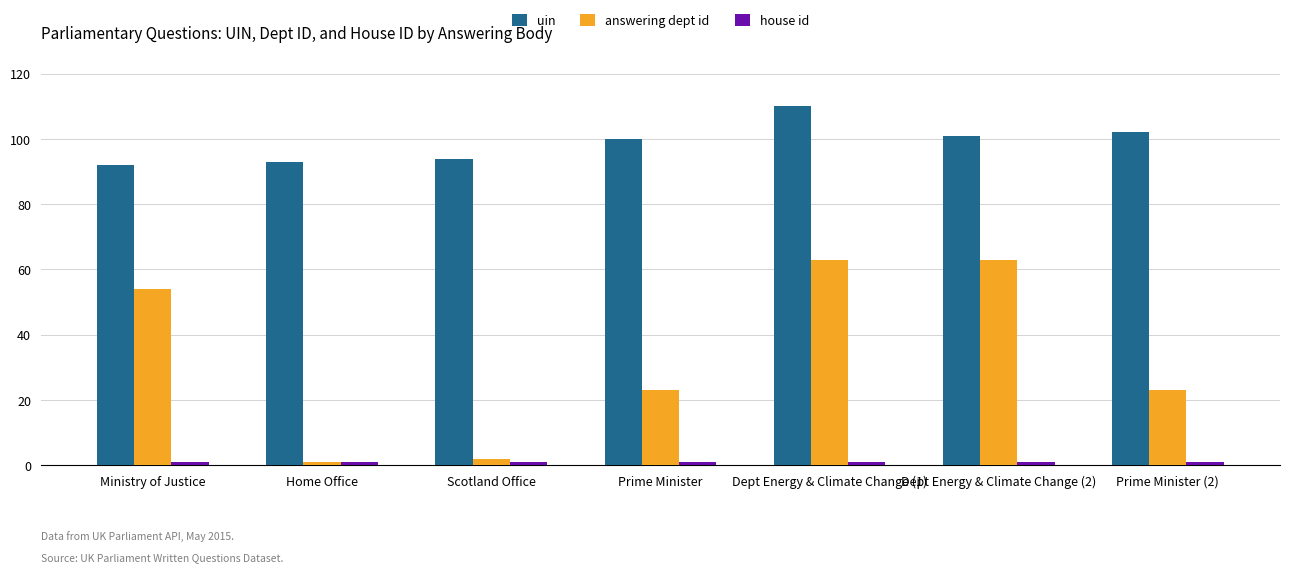

How many bars are there in each group?

3